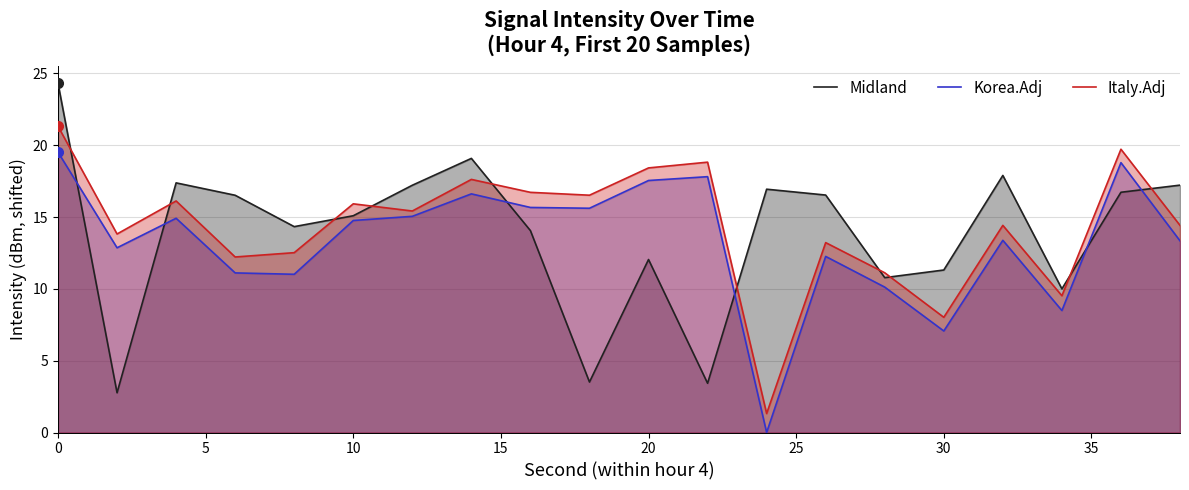

Which series has the largest total across all categories?

Italy.Adj